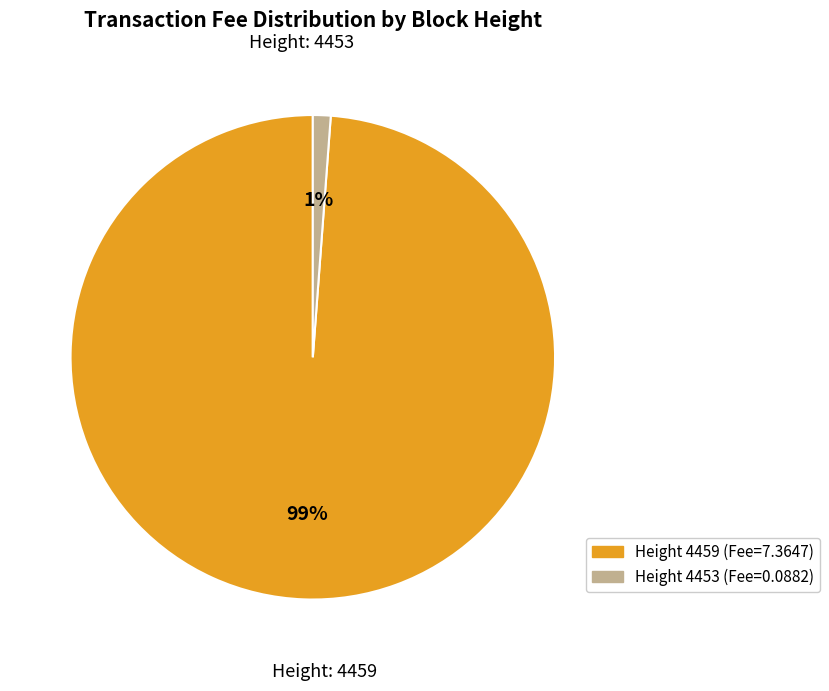

To the nearest percent, what is the difference between the largest and smallest slice percentages?

98%